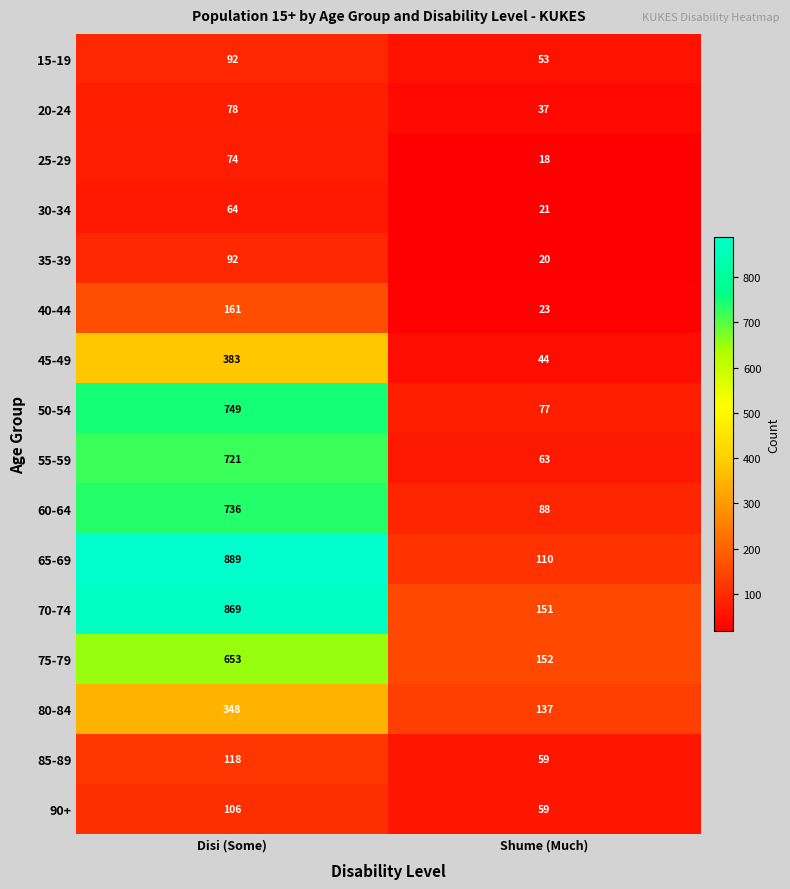

How many series are shown in this chart?

16